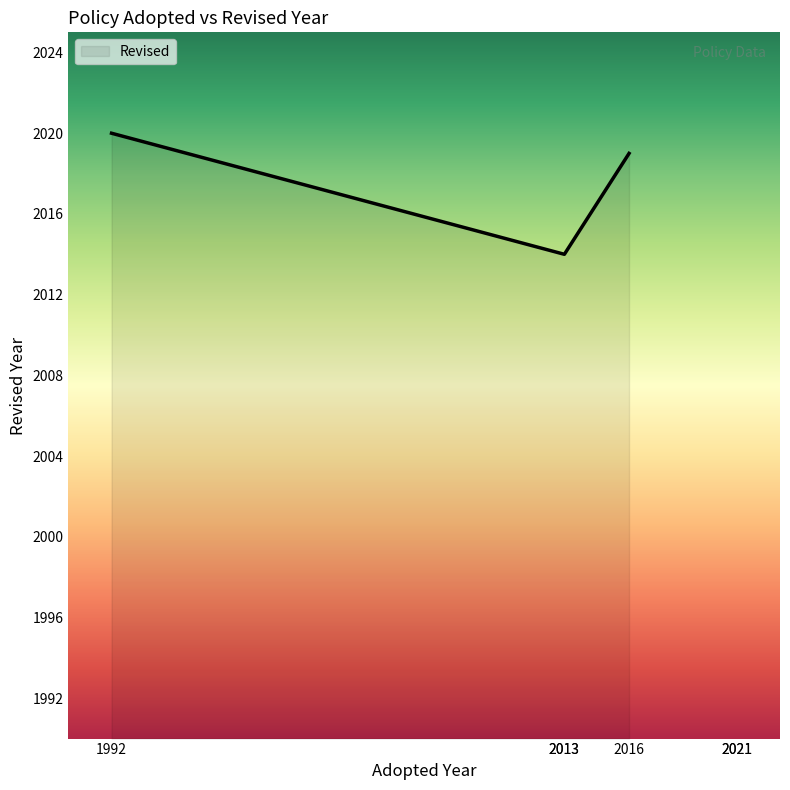

True or false: the data has more than 1 interior local peaks.

False